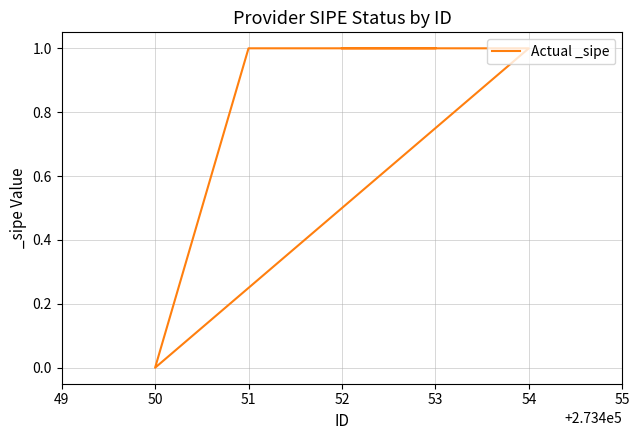

True or false: the data has more than 0 interior local peaks.

False